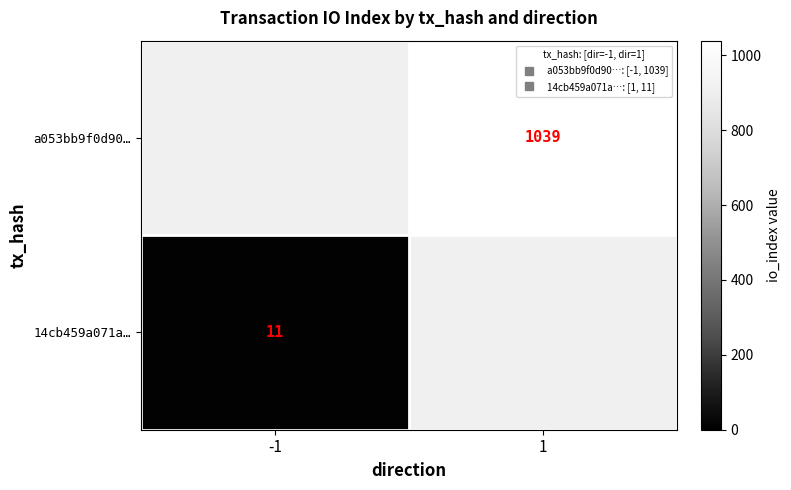

List the series in order of their peak value, highest first.

a053bb9f0d90…, 14cb459a071a…